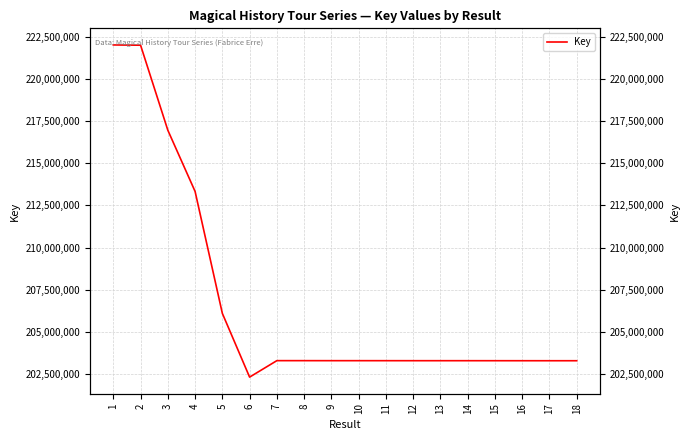

Reading left to right, transcribe all the data shown in this chart.

1=222033757	2=222018194	3=216967742	4=213332278	5=206088940	6=202303905	7=203281924	8=203281545	9=203280344	10=203280307	11=203279622	12=203279053	13=203278905	14=203278868	15=203278198	16=203277344	17=203276966	18=203276927